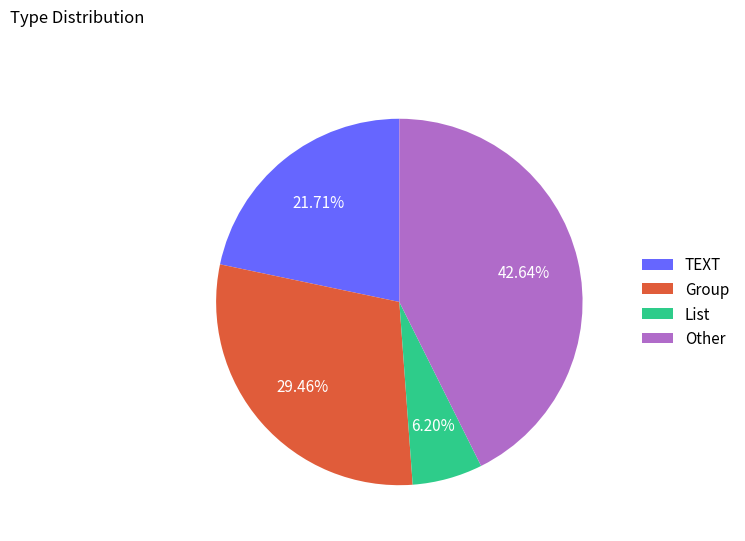

To the nearest percent, what is the average slice percentage?

25%